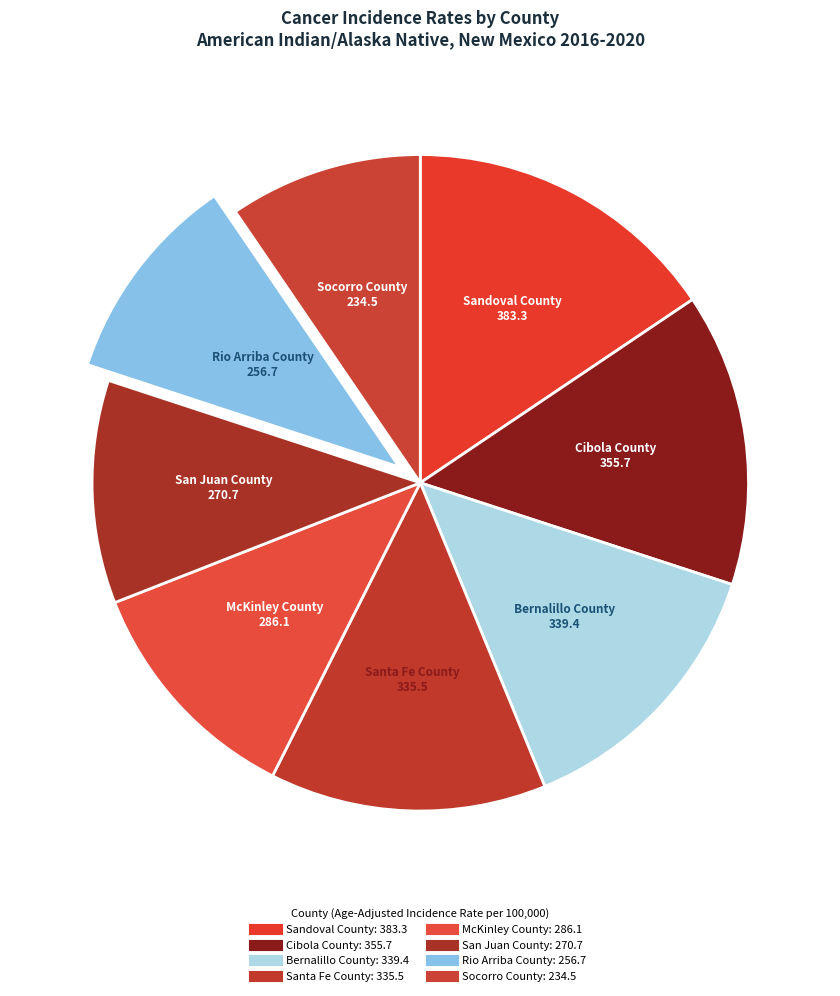

How many slices are in this pie chart?

8